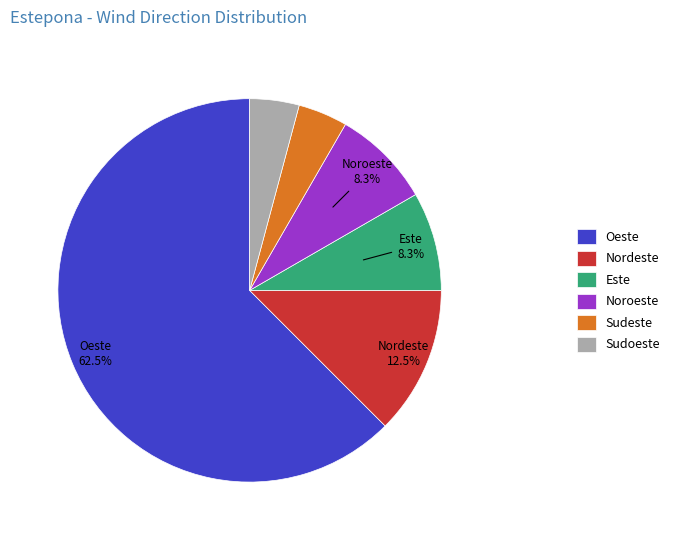

Is it true that Sudoeste is 16% of the pie?

False